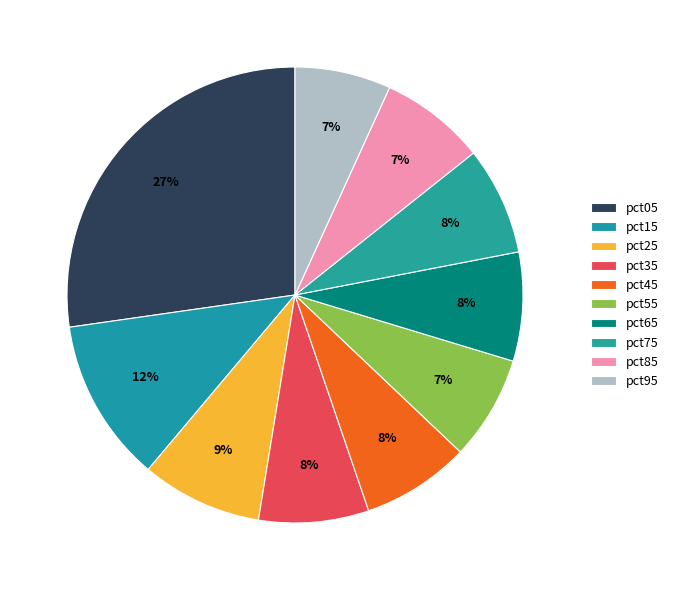

How many slices are in this pie chart?

10